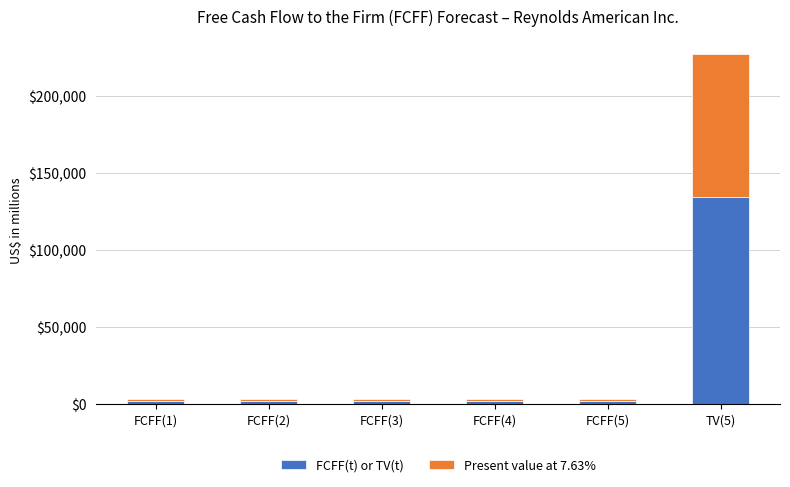

What is the highest value of the FCFF(t) or TV(t) series?

134458